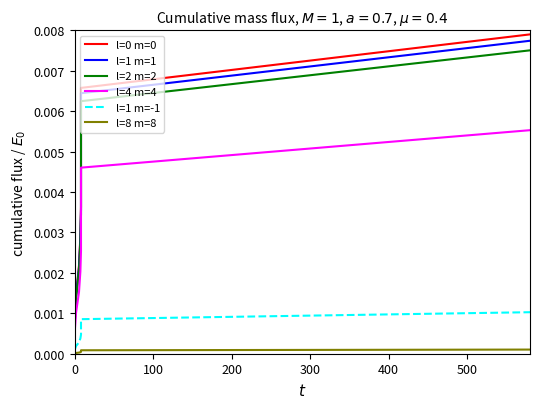

True or false: l=1 m=-1 has more than 1 interior local peaks.

False